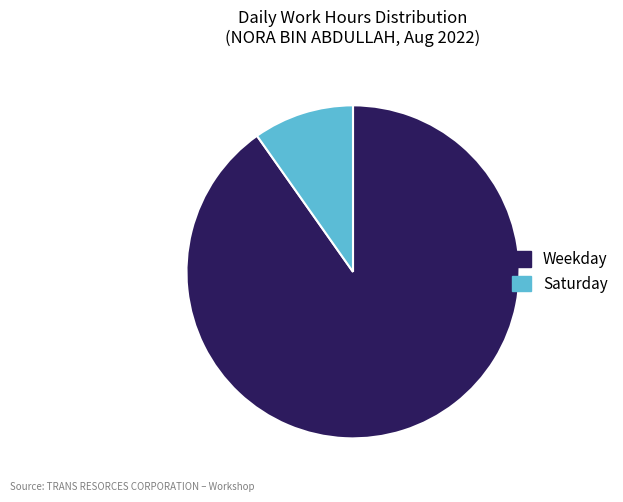

Rank the categories by value from lowest to highest.

Saturday, Weekday